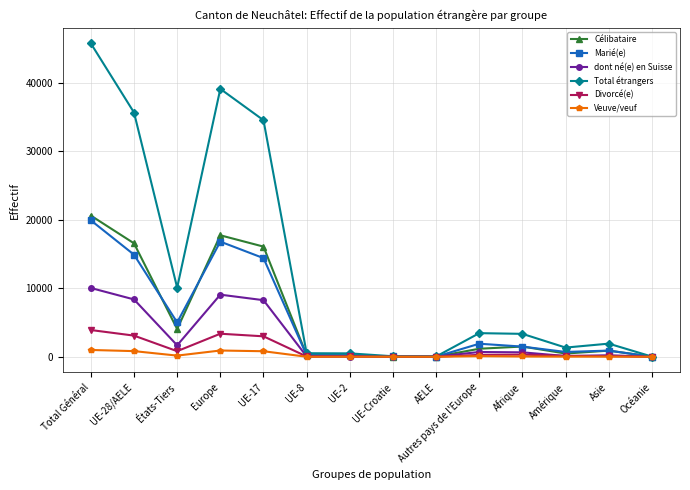

At which label does Célibataire first exceed 1170?

Total Général